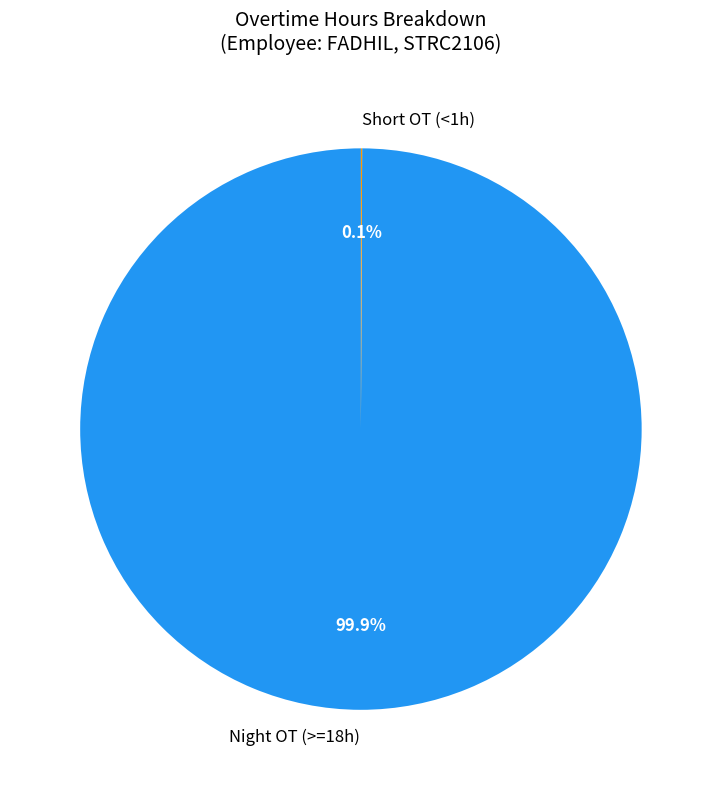

Which slice is the largest?

Night OT (>=18h)